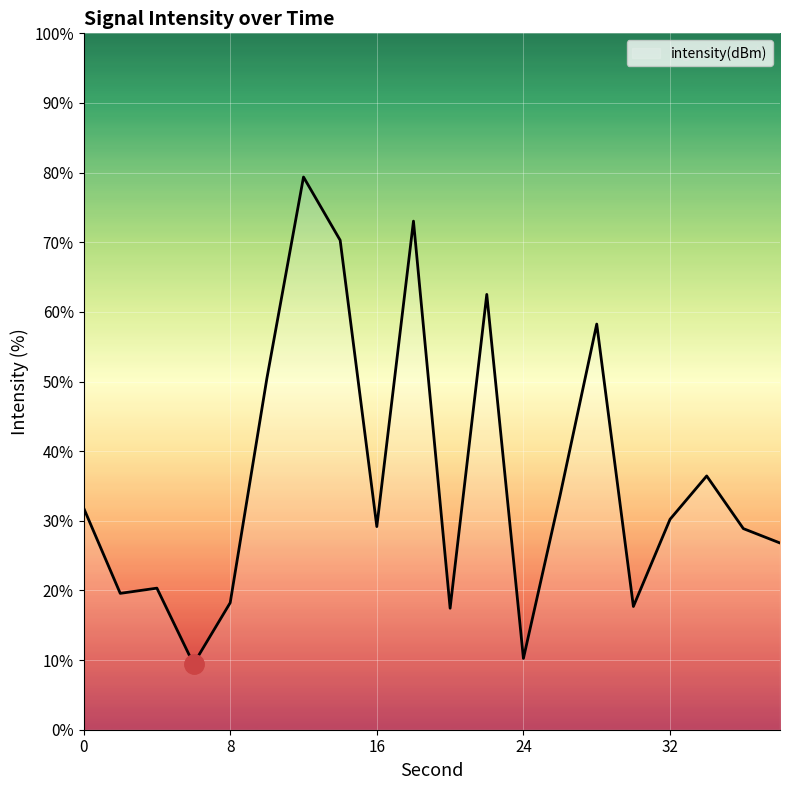

How many lines are shown in the chart?

1